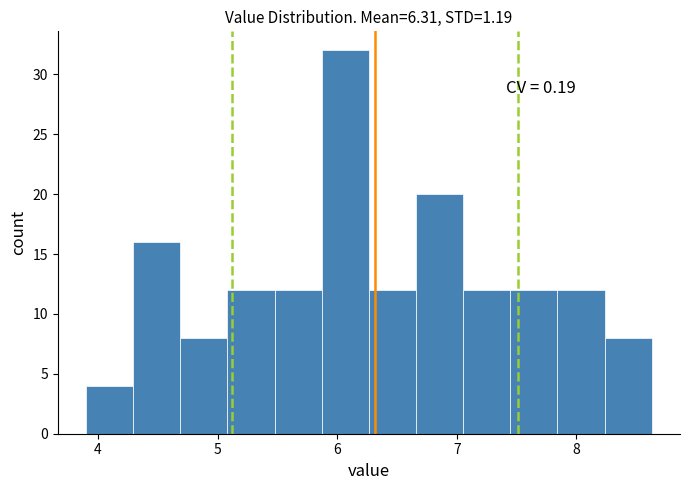

Around what value on the x-axis is the tallest bar? Give the approximate position of its centre, as read against the axis.

6.1